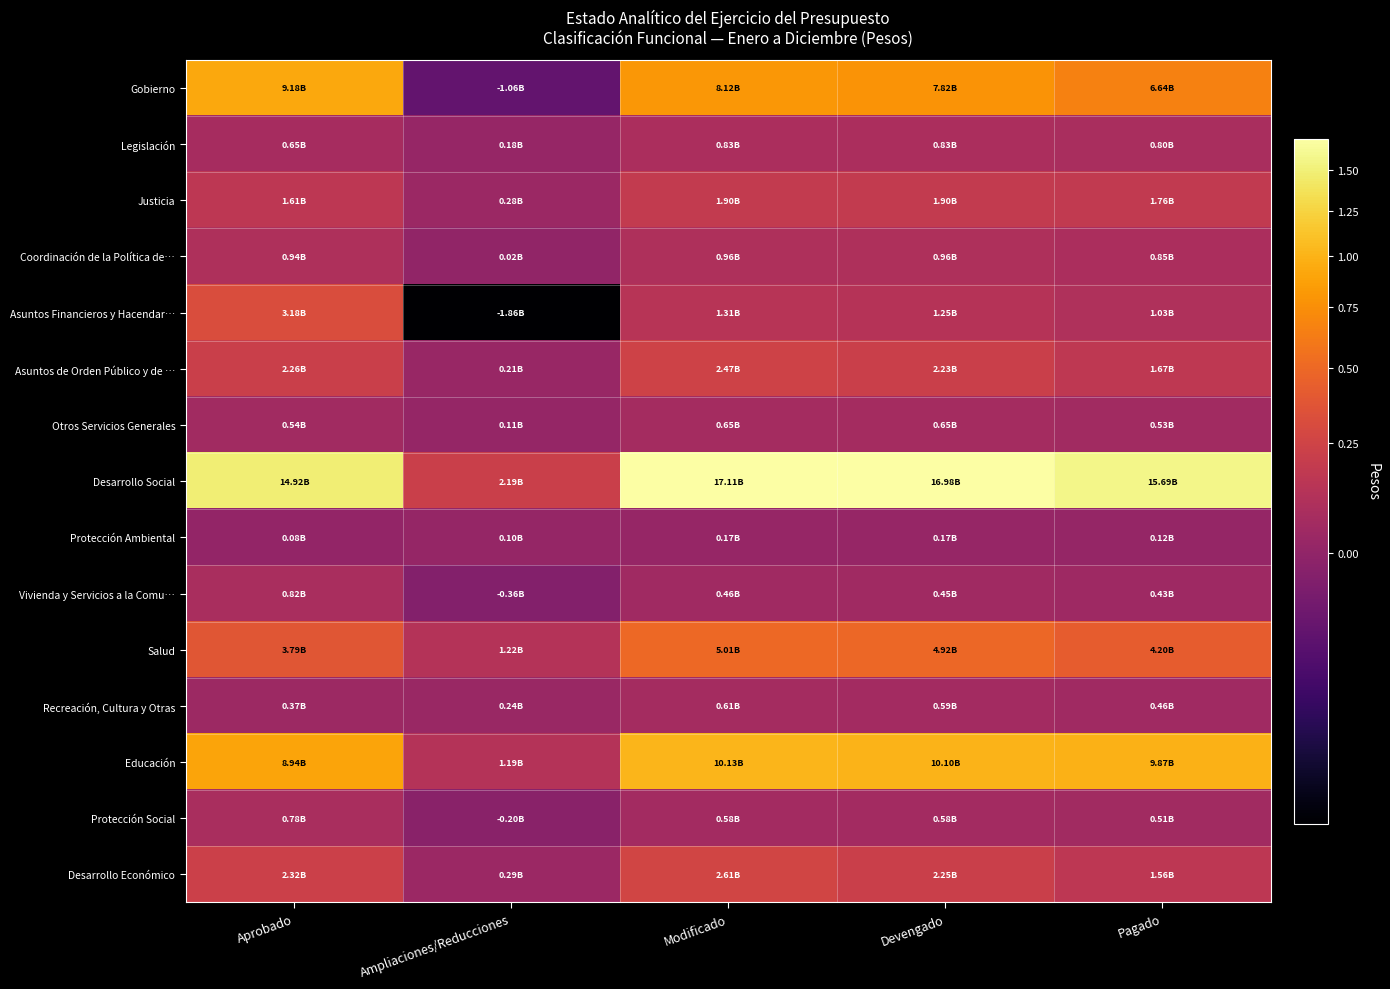

Reading right to left, list all the values displayed in this chart.

Gobierno: Pagado=6642962536.9	Devengado=7817463770.7	Modificado=8116505003.6	Ampliaciones/Reducciones=-1060340673.4	Aprobado=9176845677.0
Legislación: Pagado=799716626.3	Devengado=830369725.8	Modificado=830369725.8	Ampliaciones/Reducciones=177206659.8	Aprobado=653163066.0
Justicia: Pagado=1763102038.5	Devengado=1897267267.8	Modificado=1897462553.3	Ampliaciones/Reducciones=284364408.3	Aprobado=1613098145.0
Coordinación de la Política de…: Pagado=851248392.2	Devengado=960004300.9	Modificado=960652467.5	Ampliaciones/Reducciones=20811656.5	Aprobado=939840811.0
Asuntos Financieros y Hacendar…: Pagado=1031699835.7	Devengado=1253655128.6	Modificado=1314195086.6	Ampliaciones/Reducciones=-1861133966.4	Aprobado=3175329053.0
Asuntos de Orden Público y de …: Pagado=1671780333.0	Devengado=2230030413.6	Modificado=2467671005.8	Ampliaciones/Reducciones=208033091.8	Aprobado=2259637914.0
Otros Servicios Generales: Pagado=525415311.1	Devengado=646136934.1	Modificado=646154164.6	Ampliaciones/Reducciones=110377476.6	Aprobado=535776688.0
Desarrollo Social: Pagado=15694543627.8	Devengado=16976628201.1	Modificado=17113417352.1	Ampliaciones/Reducciones=2192414176.2	Aprobado=14921003176.0
Protección Ambiental: Pagado=123010475.7	Devengado=174823246.7	Modificado=174939269.6	Ampliaciones/Reducciones=98372146.6	Aprobado=76567123.0
Vivienda y Servicios a la Comu…: Pagado=431365423.4	Devengado=453083110.4	Modificado=455813586.1	Ampliaciones/Reducciones=-361503845.9	Aprobado=817317432.0
Salud: Pagado=4197055512.5	Devengado=4918310578.2	Modificado=5006885648.3	Ampliaciones/Reducciones=1219247870.3	Aprobado=3787637778.0
Recreación, Cultura y Otras: Pagado=455098314.6	Devengado=589140137.2	Modificado=609970188.3	Ampliaciones/Reducciones=243998872.3	Aprobado=365971316.0
Educación: Pagado=9866530930.0	Devengado=10104014669.8	Modificado=10126397842.0	Ampliaciones/Reducciones=1187100566.0	Aprobado=8939297276.0
Protección Social: Pagado=506284389.1	Devengado=576298974.8	Modificado=577818747.8	Ampliaciones/Reducciones=-197438569.2	Aprobado=775257317.0
Desarrollo Económico: Pagado=1560862726.7	Devengado=2248572327.2	Modificado=2610803166.6	Ampliaciones/Reducciones=291624157.6	Aprobado=2319179009.0